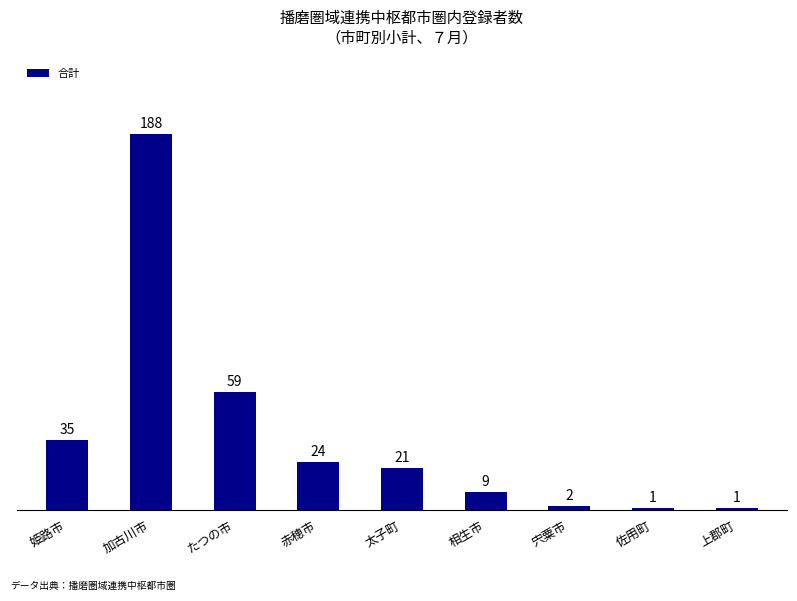

Where is the data nearest to the value 94?

たつの市